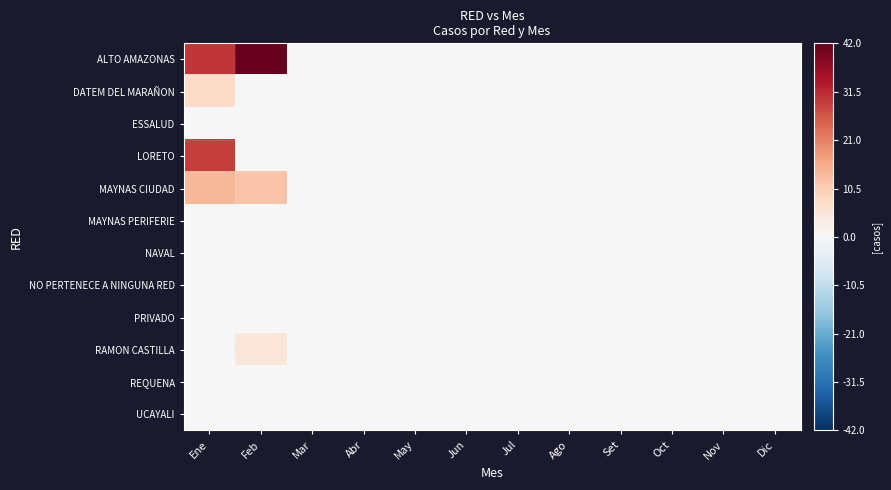

Reading left to right, what are all the values shown in this chart?

ALTO AMAZONAS: Ene=30	Feb=42	Mar=0	Abr=0	May=0	Jun=0	Jul=0	Ago=0	Set=0	Oct=0	Nov=0	Dic=0
DATEM DEL MARAÑON: Ene=8	Feb=0	Mar=0	Abr=0	May=0	Jun=0	Jul=0	Ago=0	Set=0	Oct=0	Nov=0	Dic=0
ESSALUD: Ene=0	Feb=0	Mar=0	Abr=0	May=0	Jun=0	Jul=0	Ago=0	Set=0	Oct=0	Nov=0	Dic=0
LORETO: Ene=29	Feb=0	Mar=0	Abr=0	May=0	Jun=0	Jul=0	Ago=0	Set=0	Oct=0	Nov=0	Dic=0
MAYNAS CIUDAD: Ene=14	Feb=12	Mar=0	Abr=0	May=0	Jun=0	Jul=0	Ago=0	Set=0	Oct=0	Nov=0	Dic=0
MAYNAS PERIFERIE: Ene=0	Feb=0	Mar=0	Abr=0	May=0	Jun=0	Jul=0	Ago=0	Set=0	Oct=0	Nov=0	Dic=0
NAVAL: Ene=0	Feb=0	Mar=0	Abr=0	May=0	Jun=0	Jul=0	Ago=0	Set=0	Oct=0	Nov=0	Dic=0
NO PERTENECE A NINGUNA RED: Ene=0	Feb=0	Mar=0	Abr=0	May=0	Jun=0	Jul=0	Ago=0	Set=0	Oct=0	Nov=0	Dic=0
PRIVADO: Ene=0	Feb=0	Mar=0	Abr=0	May=0	Jun=0	Jul=0	Ago=0	Set=0	Oct=0	Nov=0	Dic=0
RAMON CASTILLA: Ene=0	Feb=5	Mar=0	Abr=0	May=0	Jun=0	Jul=0	Ago=0	Set=0	Oct=0	Nov=0	Dic=0
REQUENA: Ene=0	Feb=0	Mar=0	Abr=0	May=0	Jun=0	Jul=0	Ago=0	Set=0	Oct=0	Nov=0	Dic=0
UCAYALI: Ene=0	Feb=0	Mar=0	Abr=0	May=0	Jun=0	Jul=0	Ago=0	Set=0	Oct=0	Nov=0	Dic=0